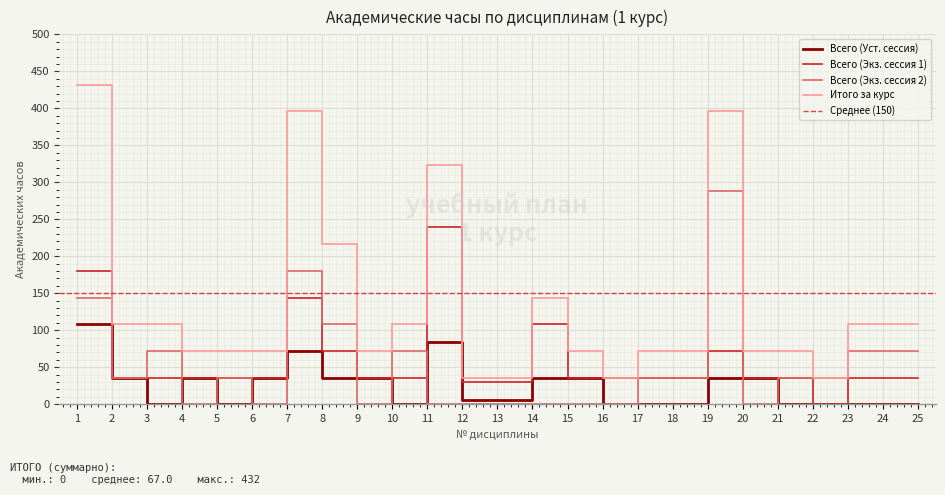

True or false: Всего (Экз. сессия 1) has more than 0 interior local peaks.

True